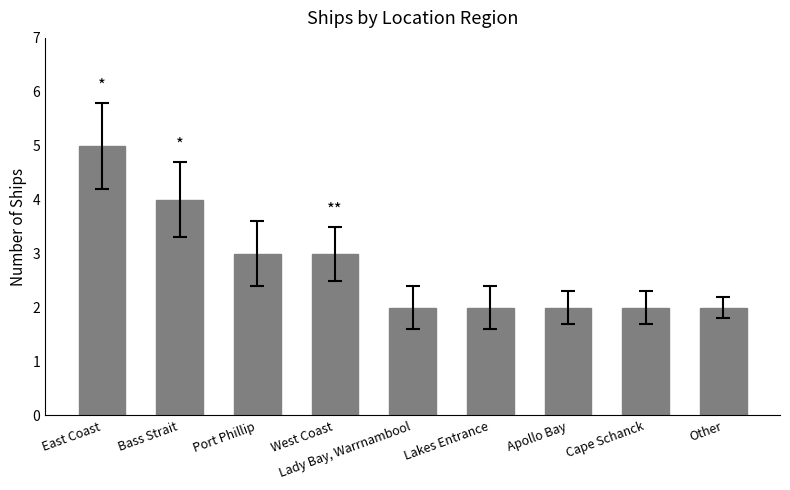

What value does the data have at Bass Strait?

4